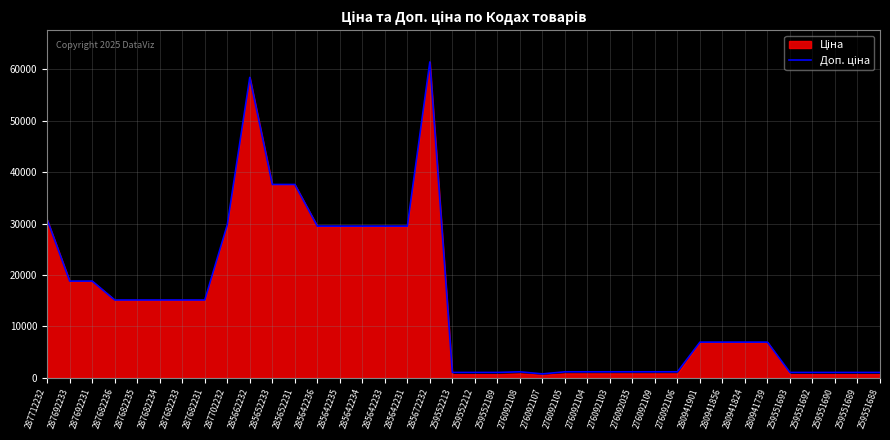

Reading left to right, list all the values displayed in this chart.

30717.1	18796.8	18796.8	15120.0	15120.0	15120.0	15120.0	15120.0	29747.2	58426.5	37593.6	37593.6	29491.5	29491.5	29491.5	29491.5	29491.5	61434.3	1024.6	1024.6	1024.6	1149.7	747.0	1149.7	1149.7	1149.7	1149.7	1149.7	1149.7	6925.7	6925.7	6925.7	6925.7	1024.6	1024.6	1024.6	1024.6	1024.6